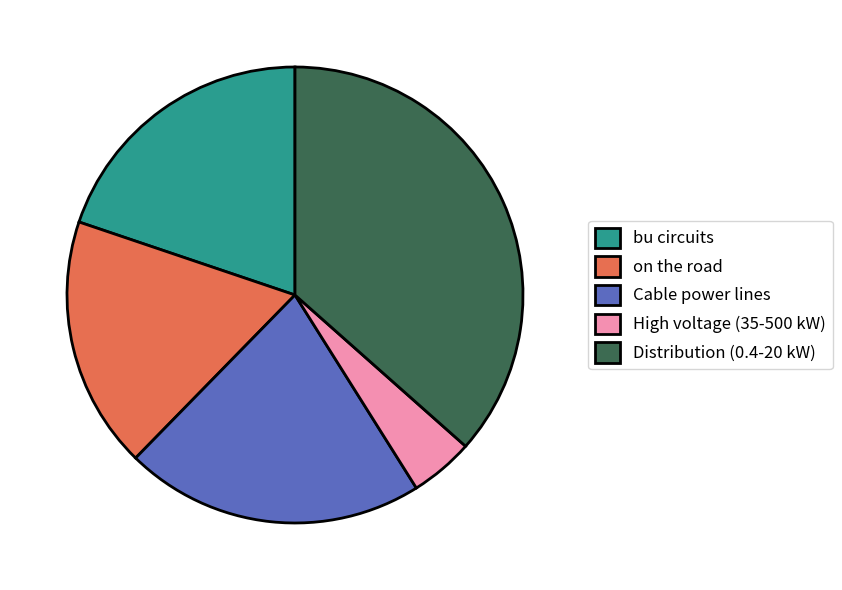

Count the number of slices in the pie.

5